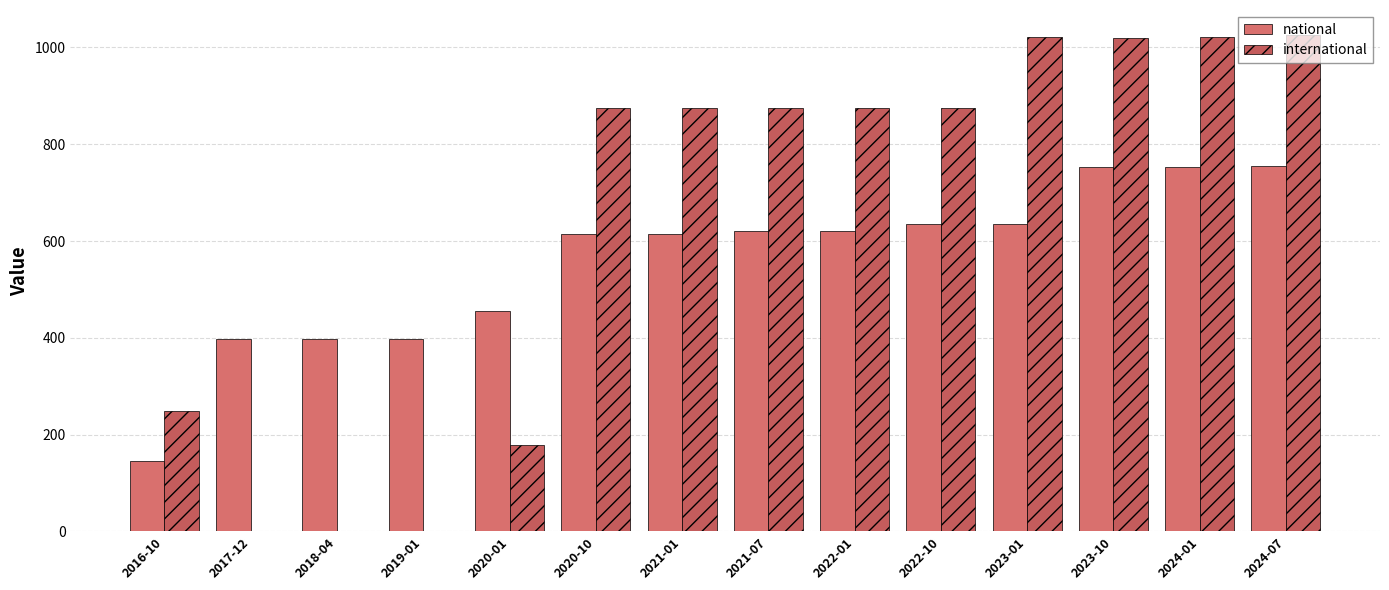

True or false: international has a value of 1521 at 2024-07.

False